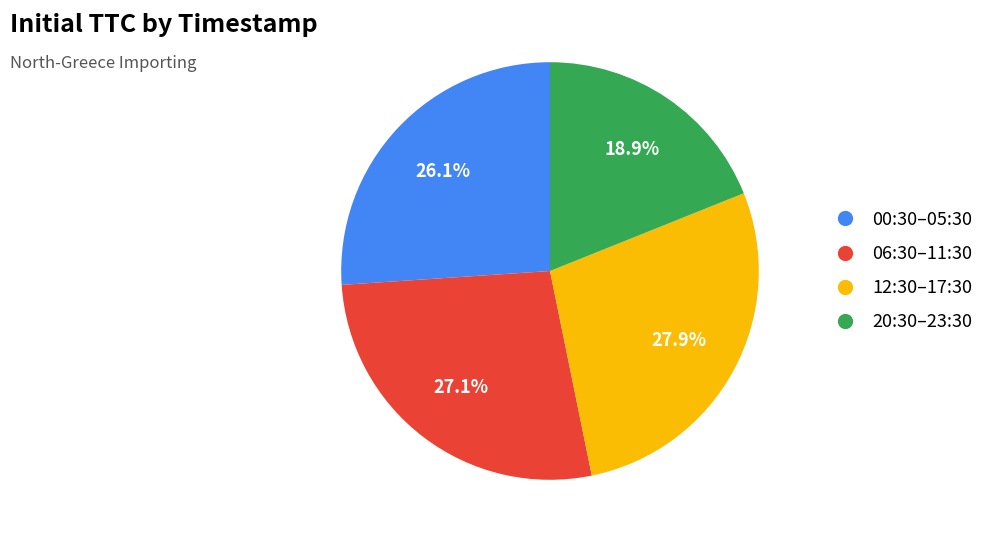

To the nearest percent, what is the difference between the largest and smallest slice percentages?

9%